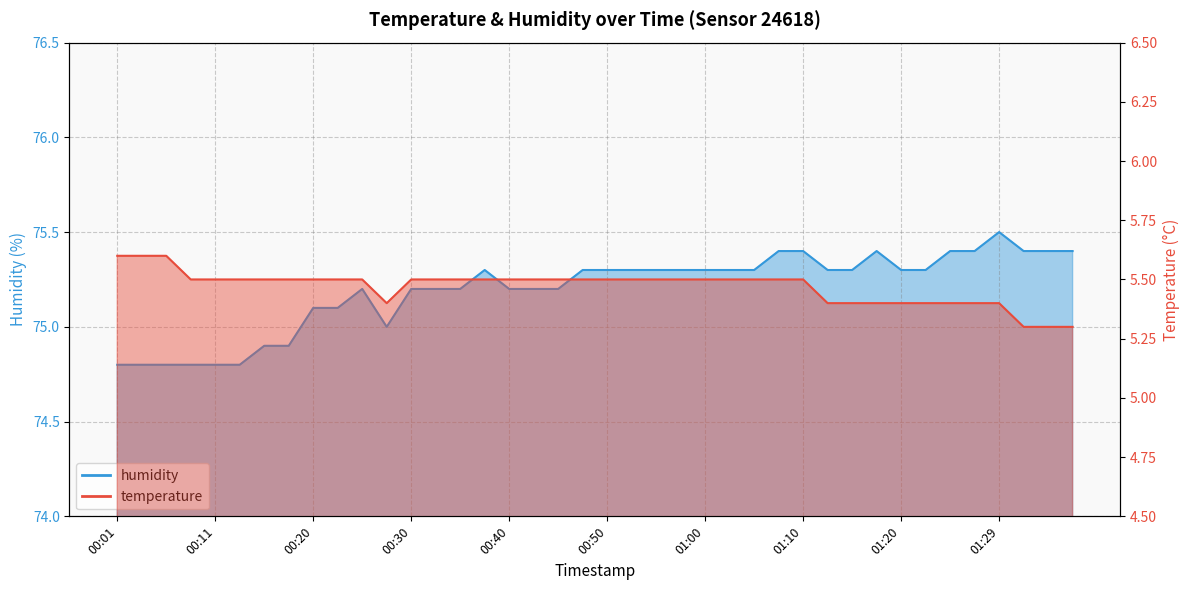

Rank the series by their average value, from highest to lowest.

humidity, temperature